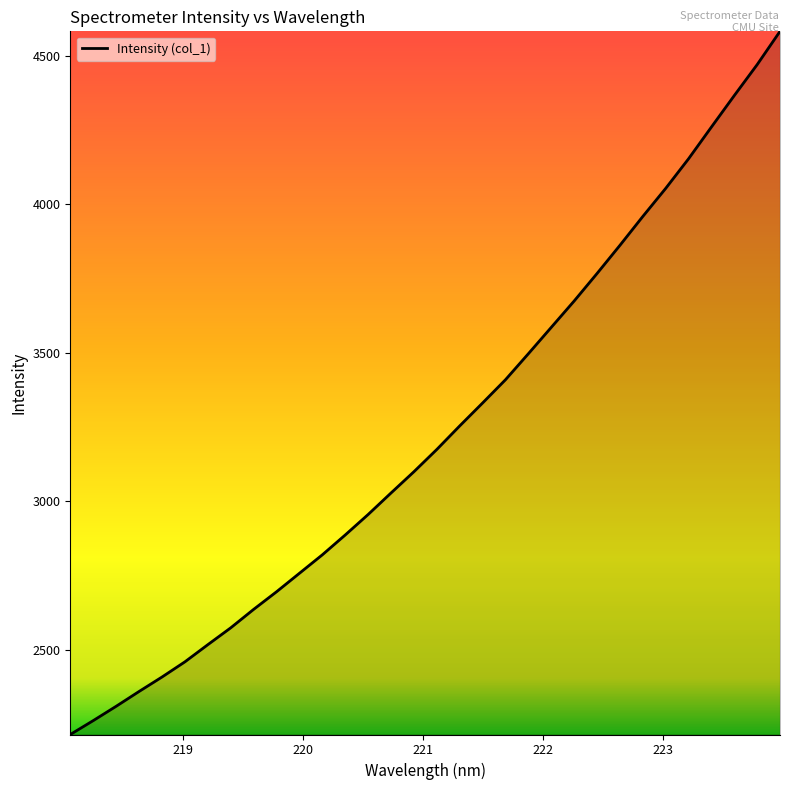

Does the chart have visible grid lines?

No